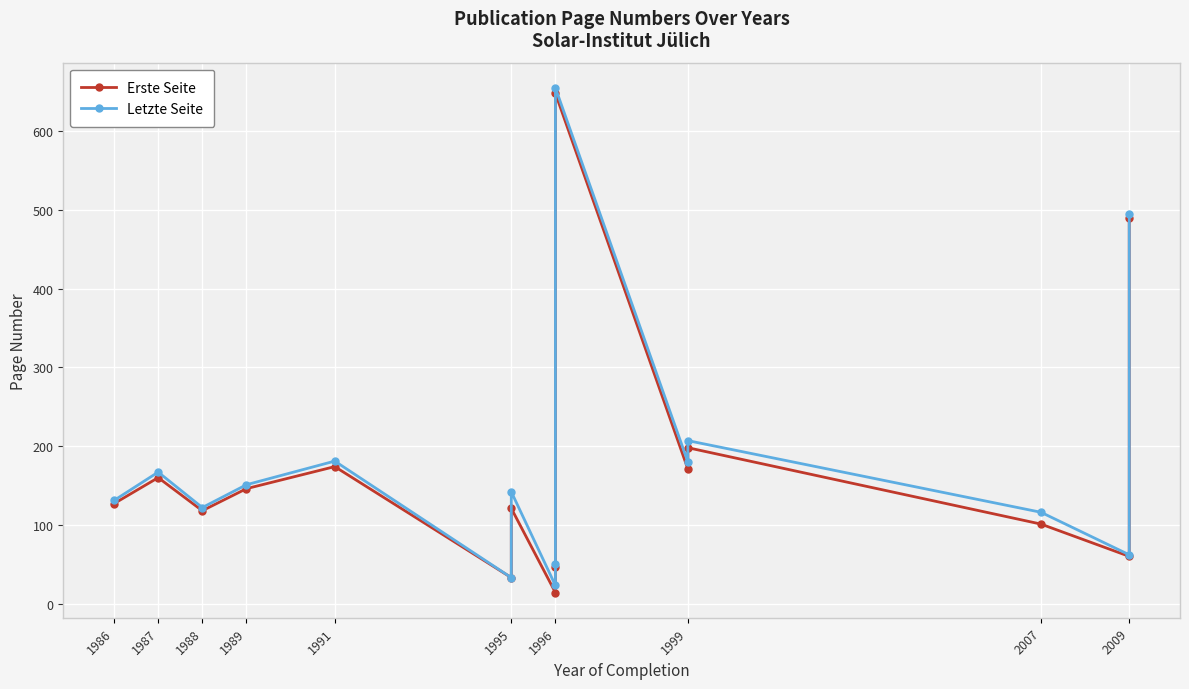

Rank the categories by Letzte Seite value from highest to lowest.

1996, 2009, 1999, 1991, 1999, 1987, 1989, 1995, 1986, 1988, 2007, 2009, 1996, 1995, 1996